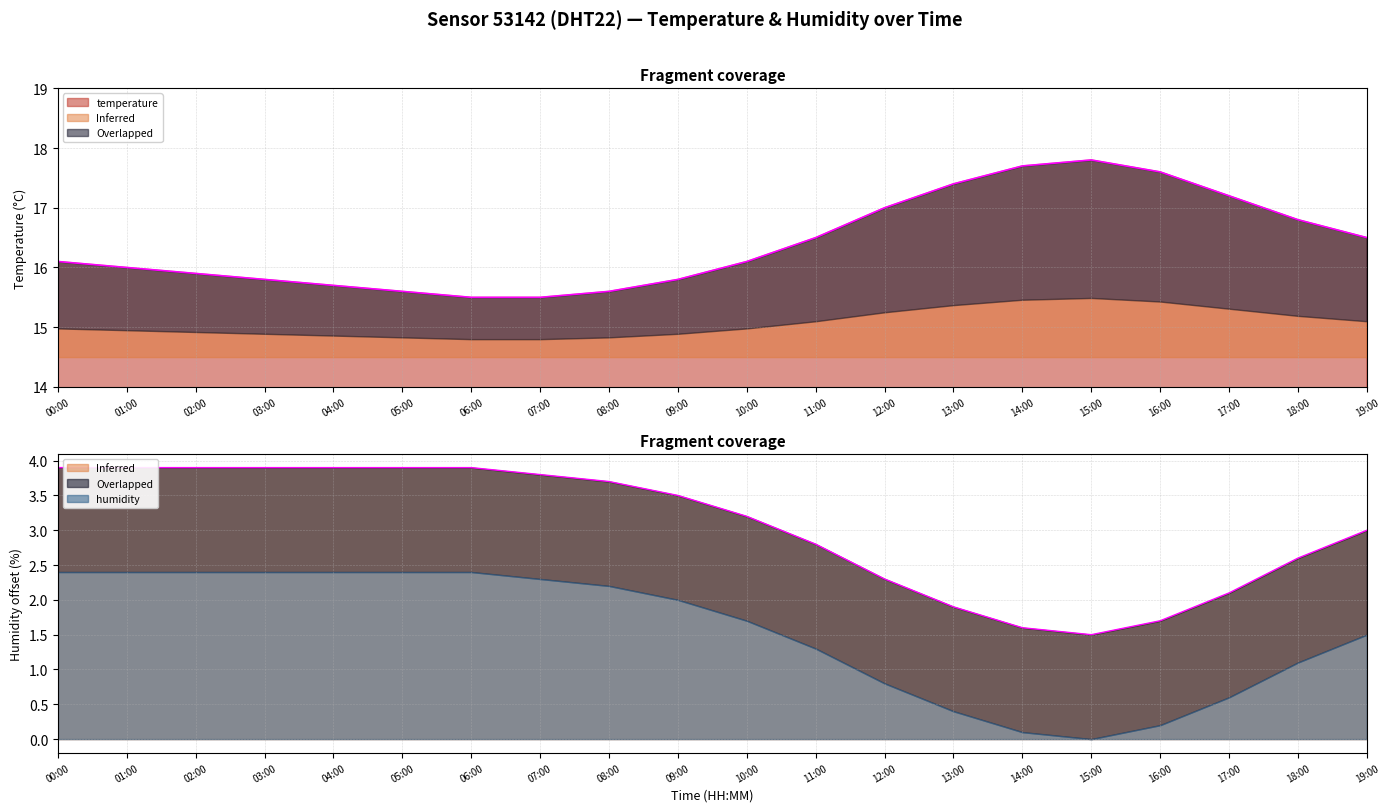

What position from the right is 19:00?

1